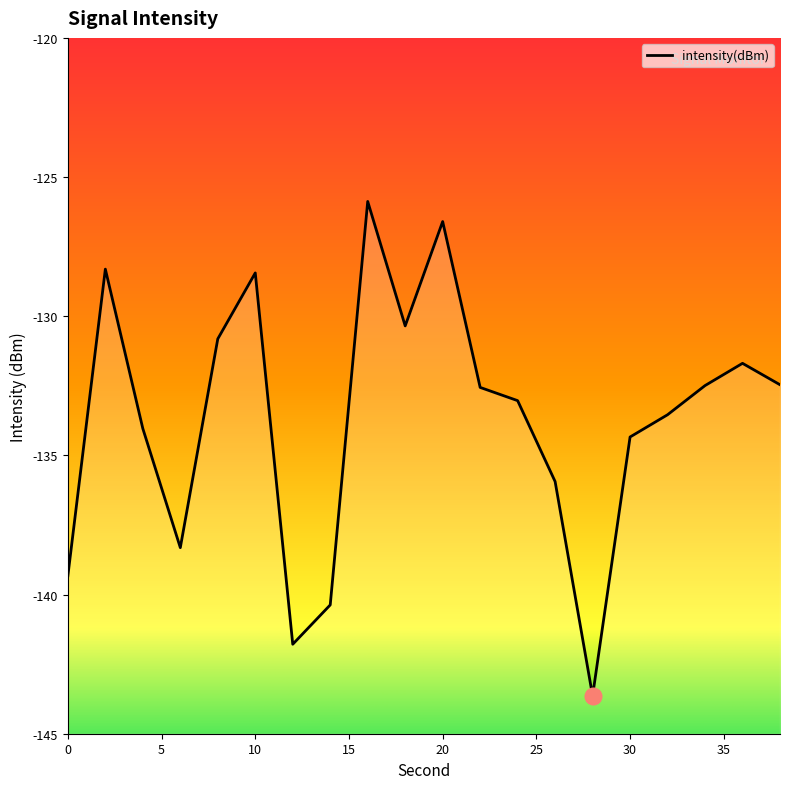

How many interior local peaks (higher than both neighbors) does the data have?

5